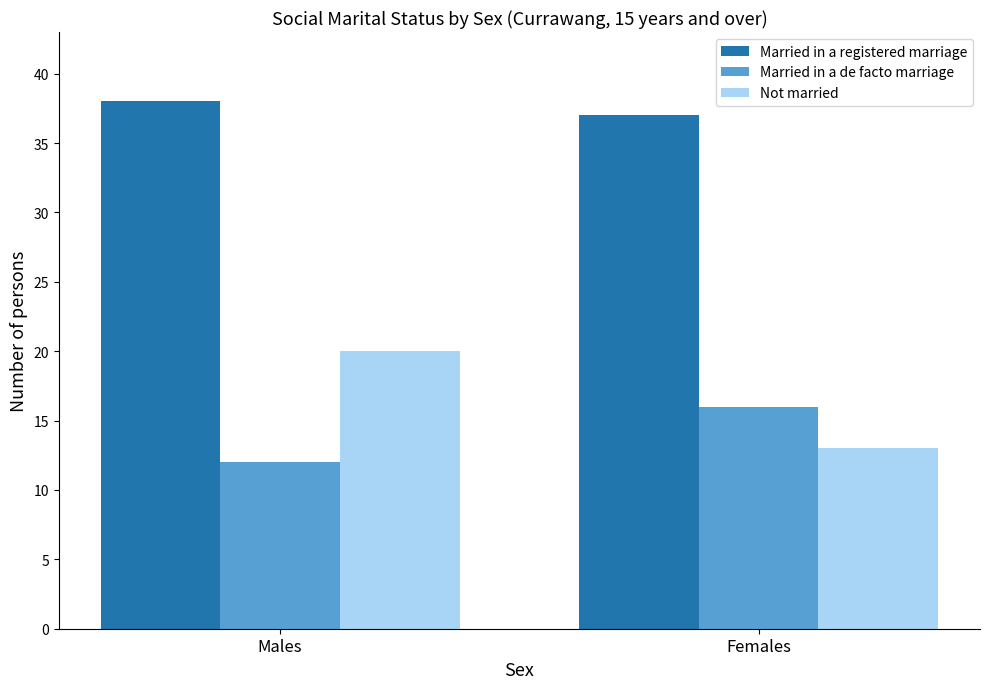

Reading left to right, what are all the values shown in this chart?

Married in a registered marriage: Males=38	Females=37
Married in a de facto marriage: Males=12	Females=16
Not married: Males=20	Females=13